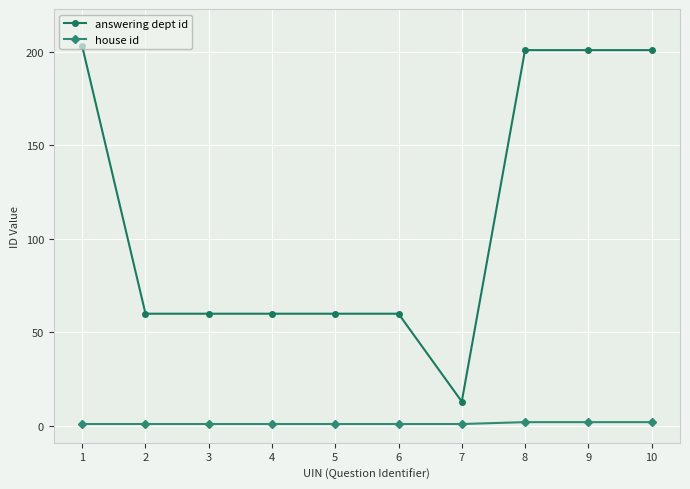

How many data points does each series have?

10